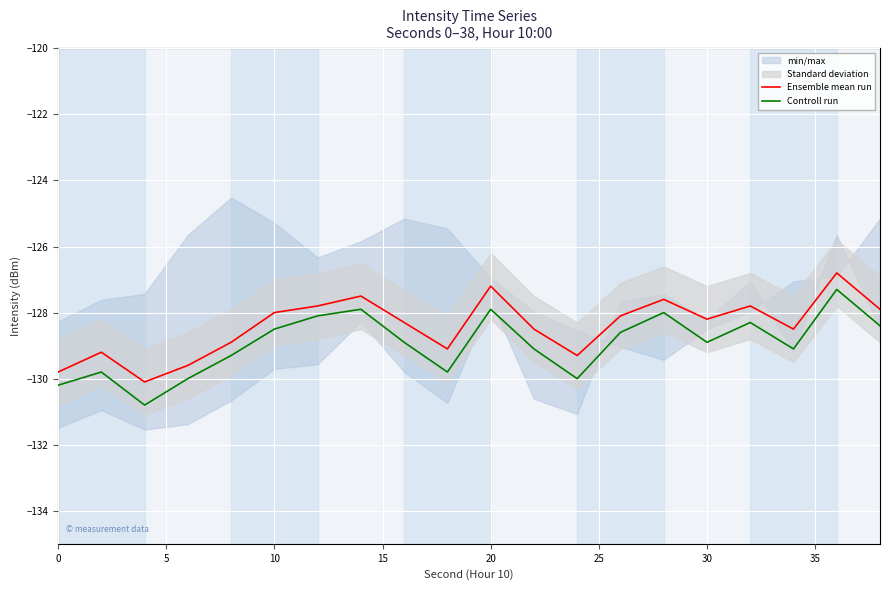

At how many categories does at least one series exceed -130?

19